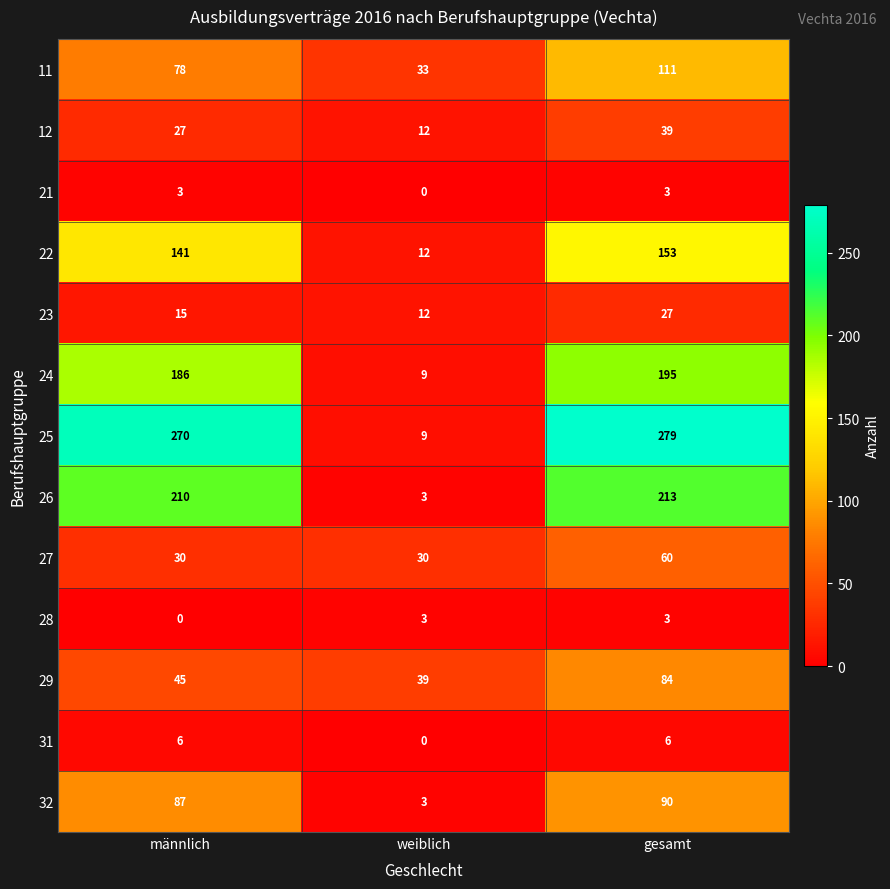

The value of 23 at weiblich is 4. True or false?

False